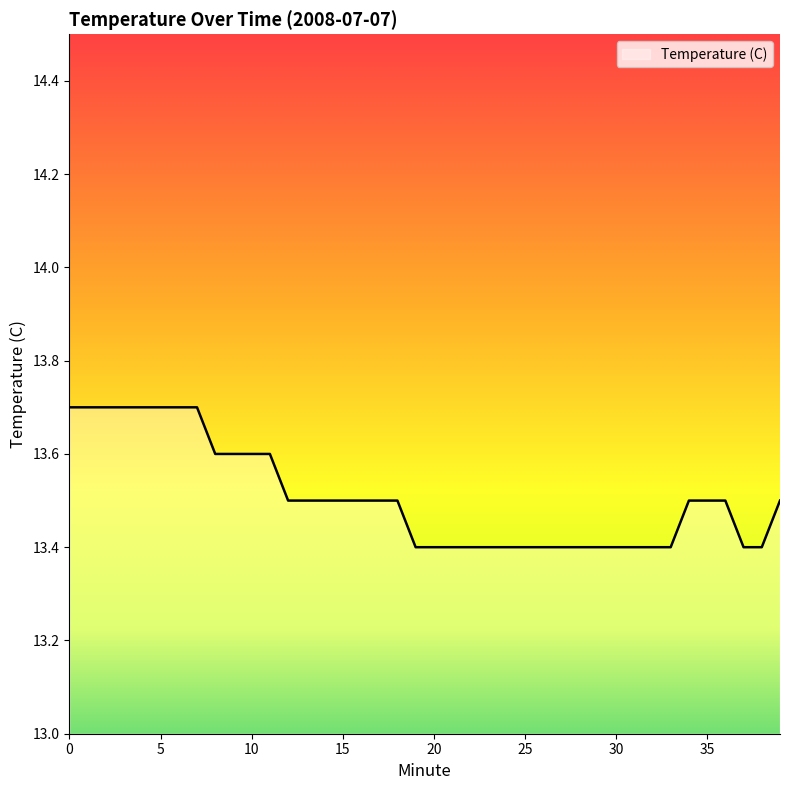

What is the minimum value shown in the chart?

13.4